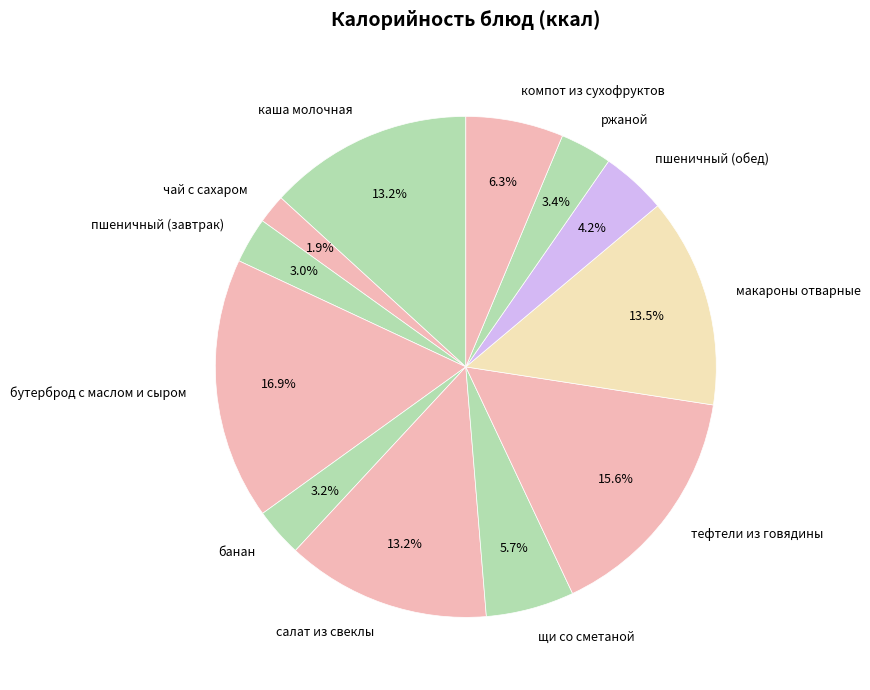

Is it true that банан is 14% of the pie?

False